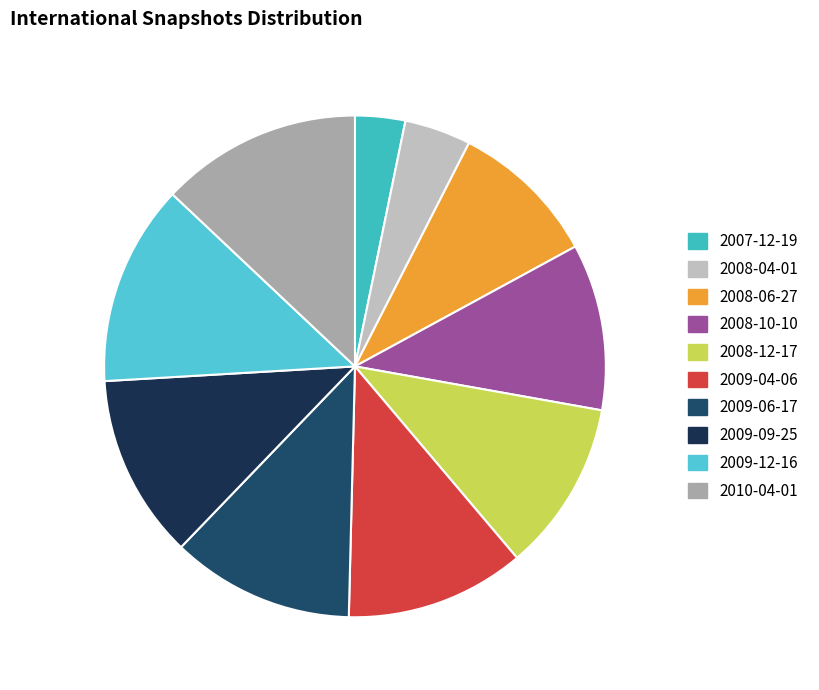

To the nearest percent, what portion does 2007-12-19 represent?

3%